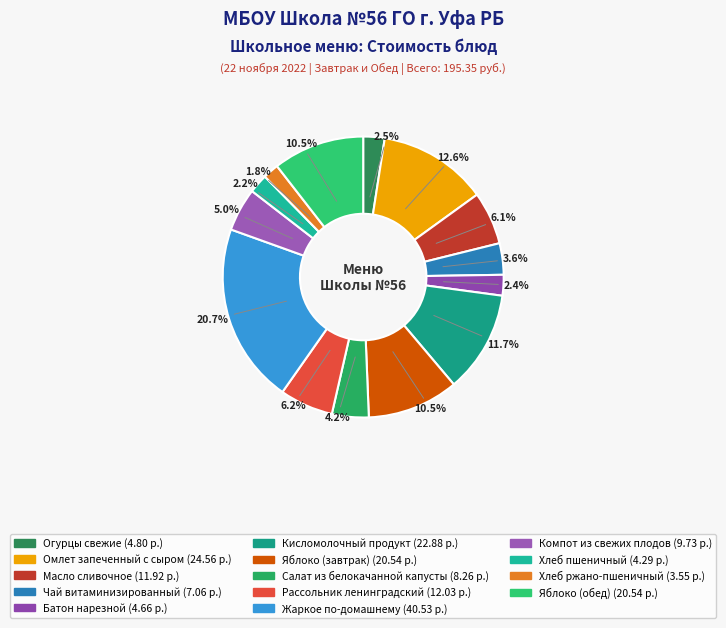

True or false: Батон нарезной accounts for 14% of the total.

False